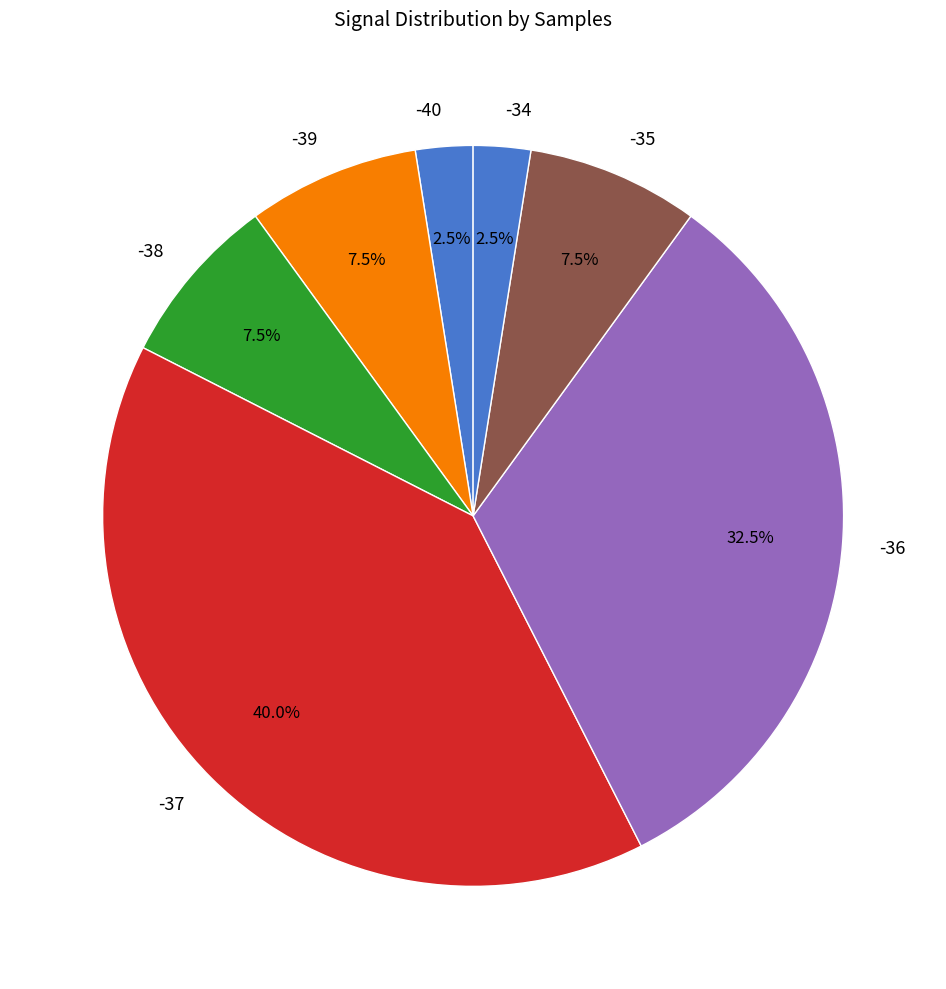

How much of the chart is everything except -36?

67.5%